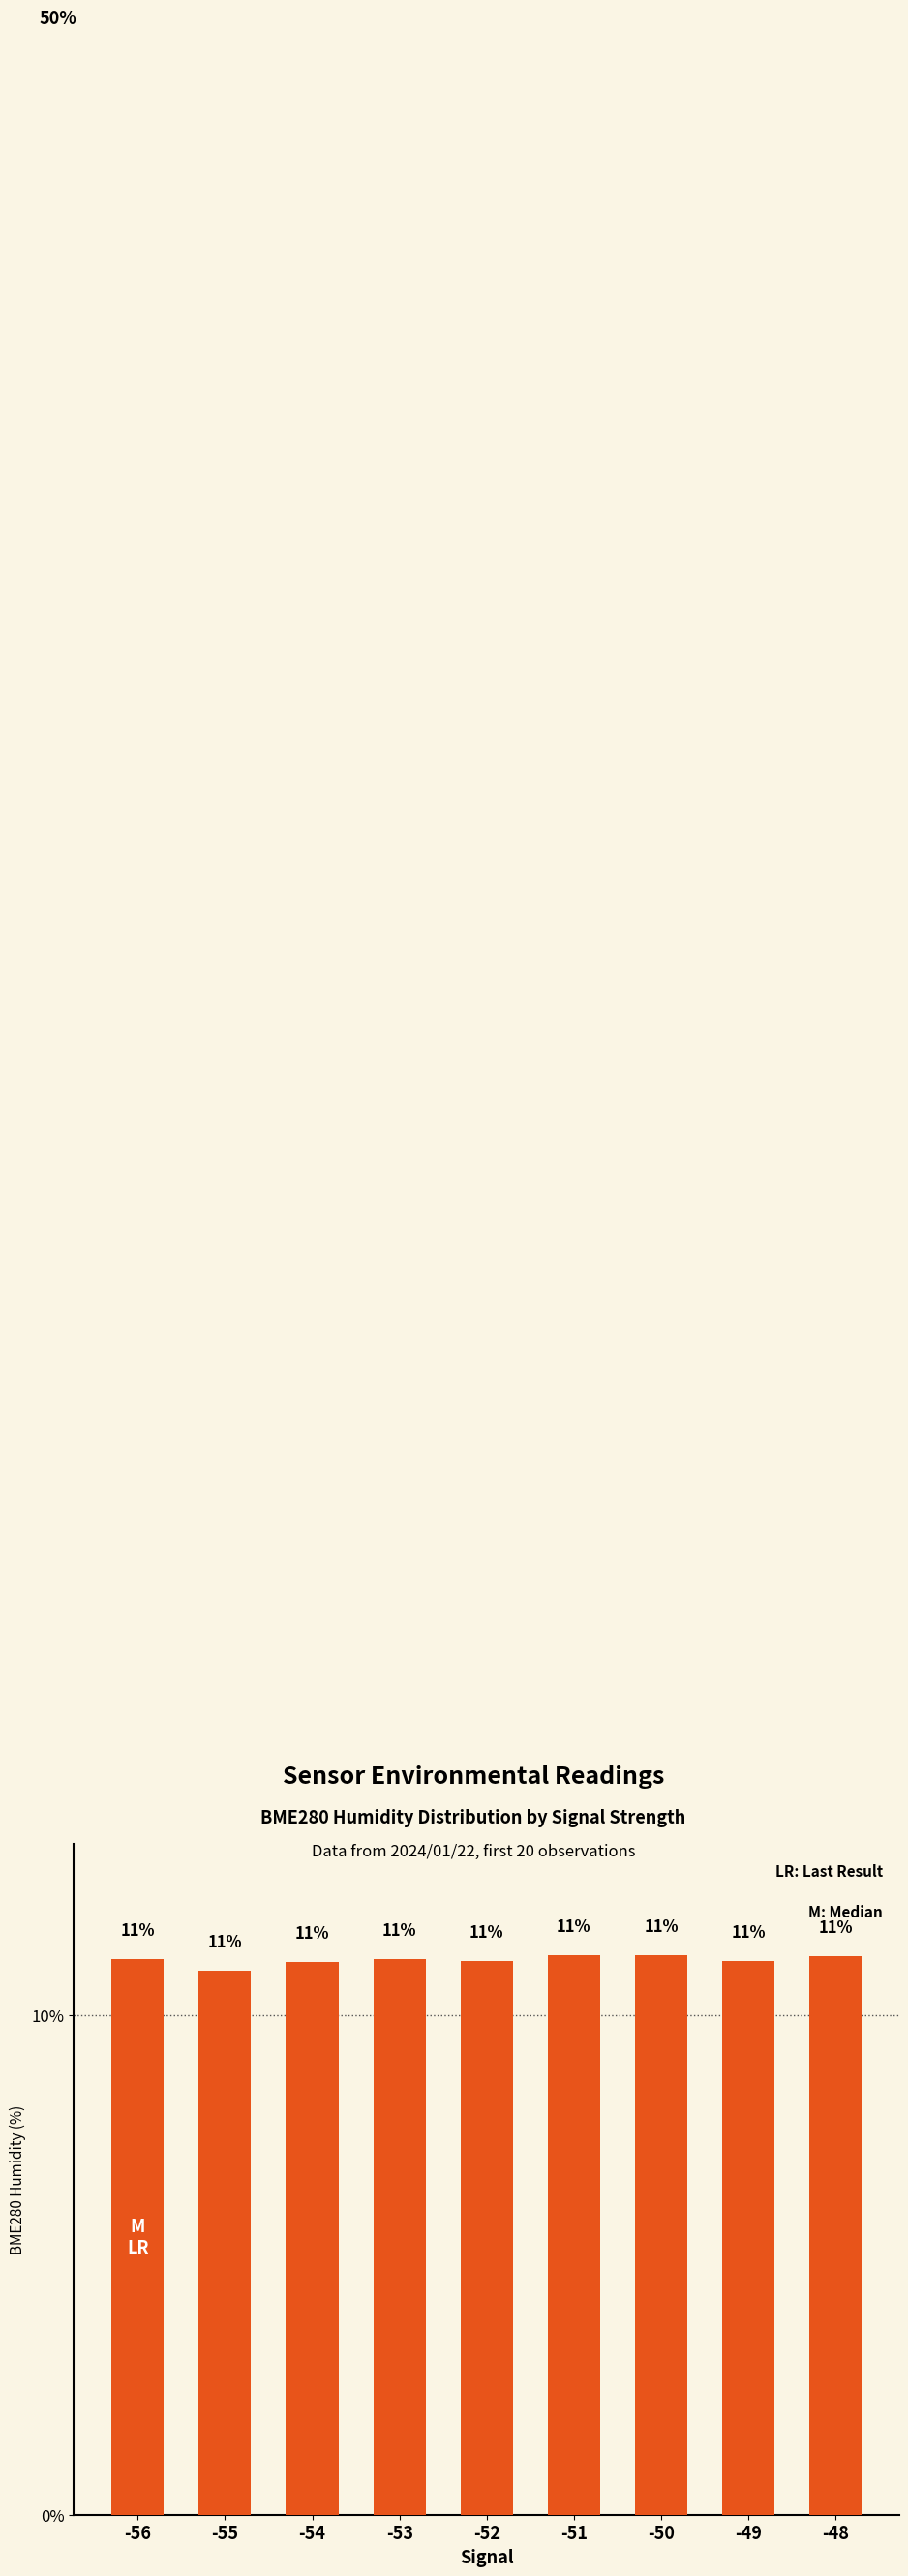

The chart shows a value of 2.8 at -54. True or false?

False